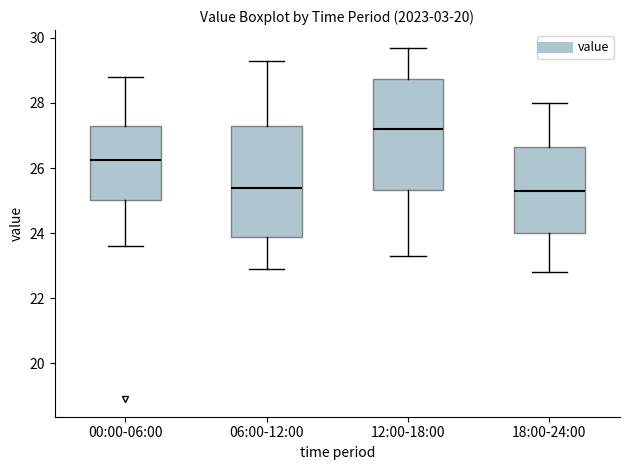

Which box has the highest median line?

12:00-18:00